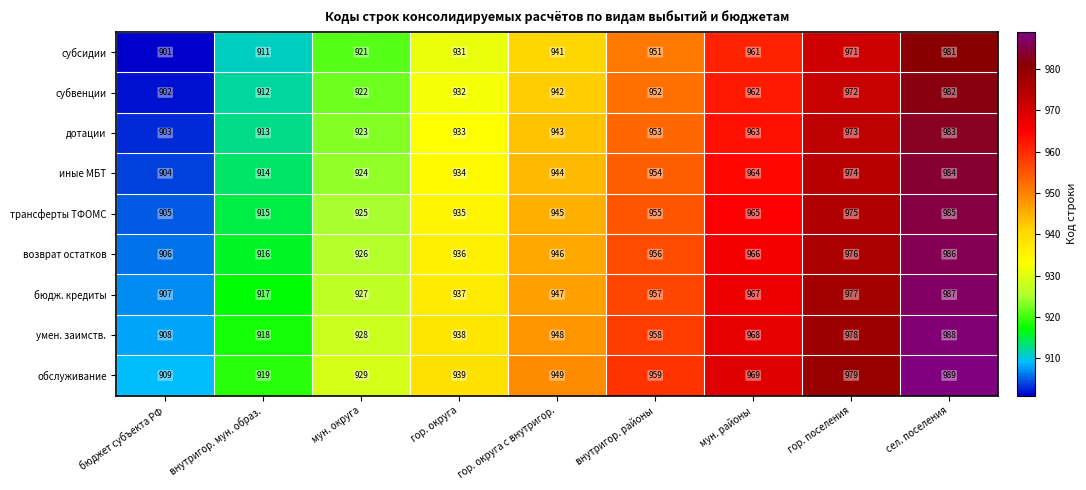

Count the number of data series in this chart.

9